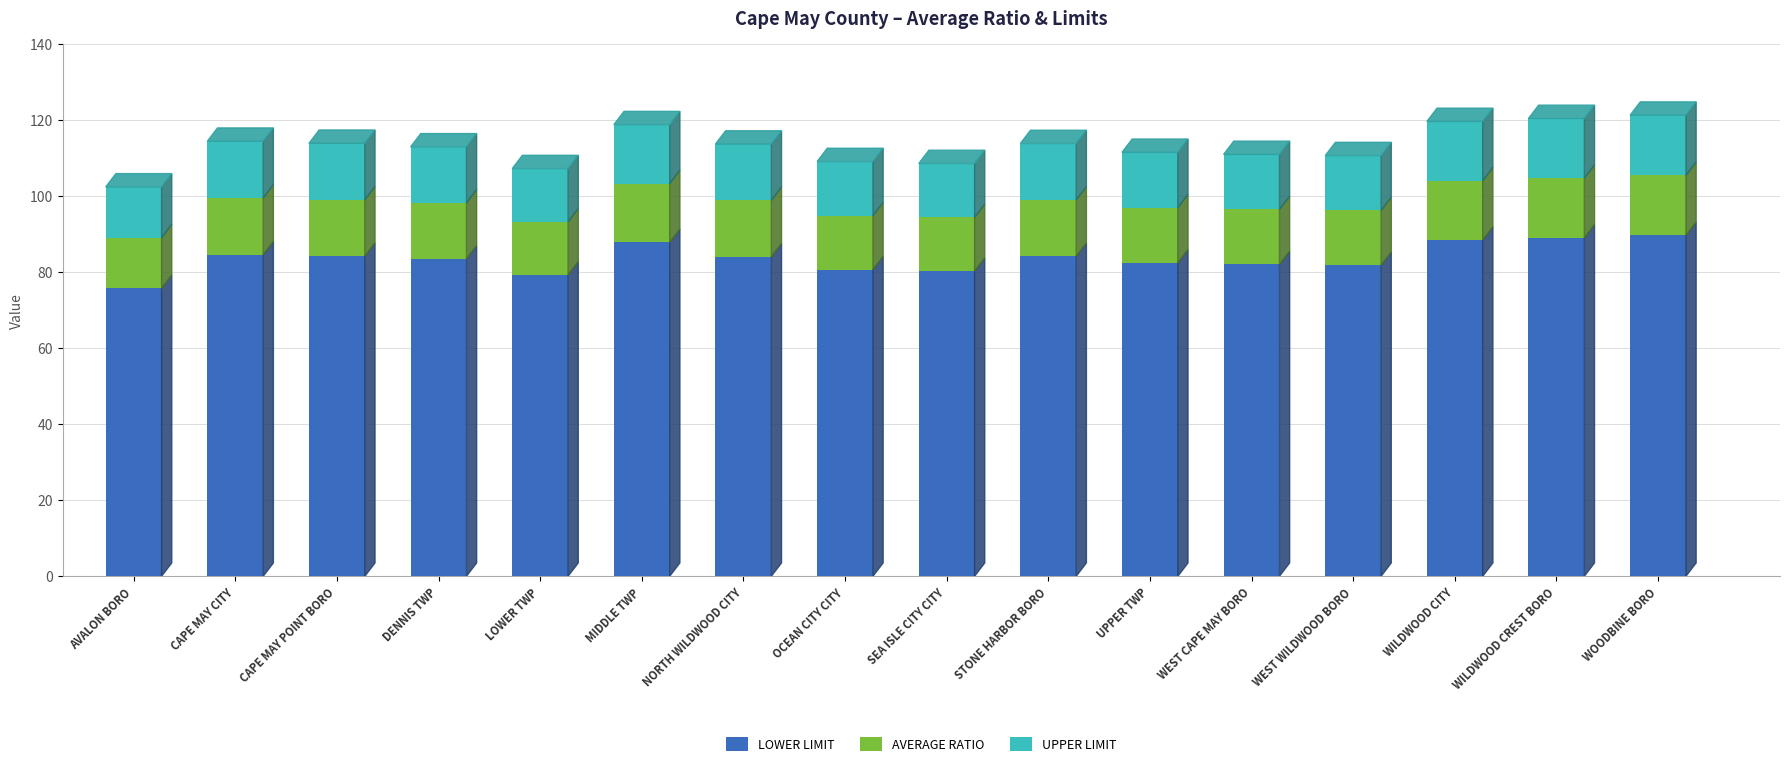

Where does the LOWER LIMIT series first go above 84?

CAPE MAY CITY